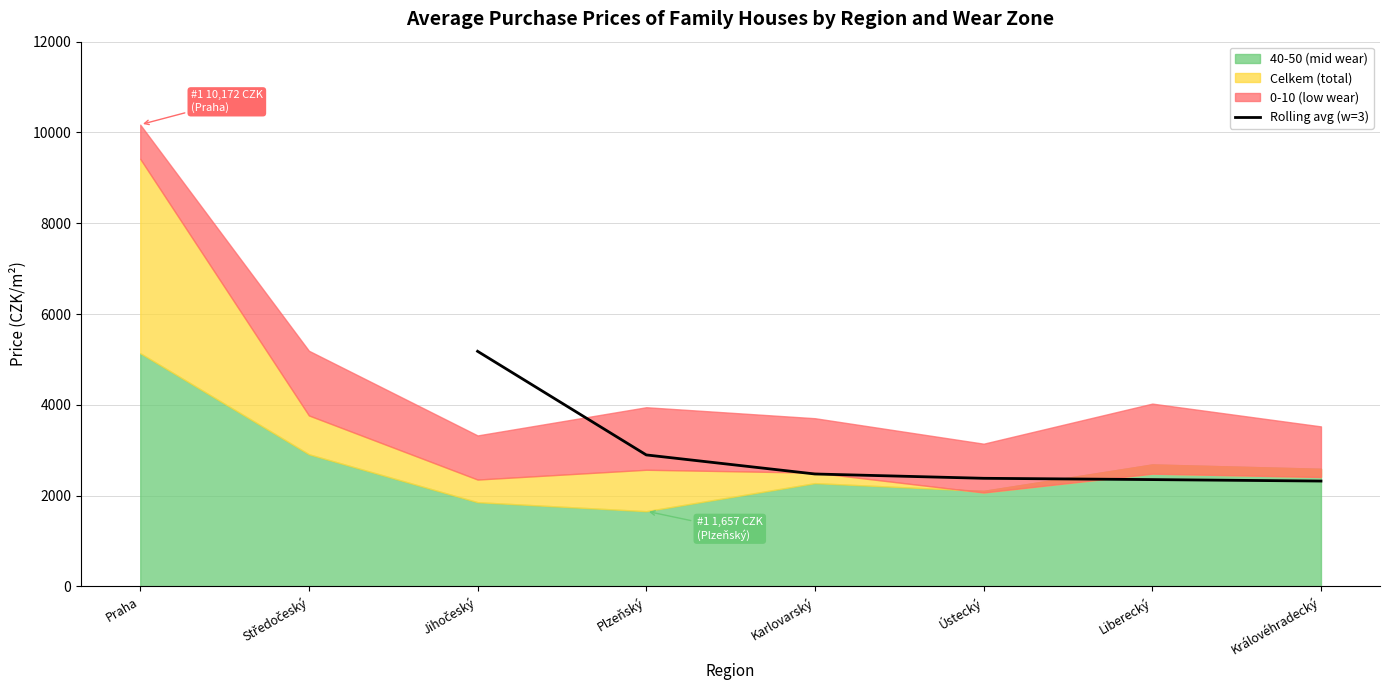

Does the chart display data point markers on the line(s)?

No